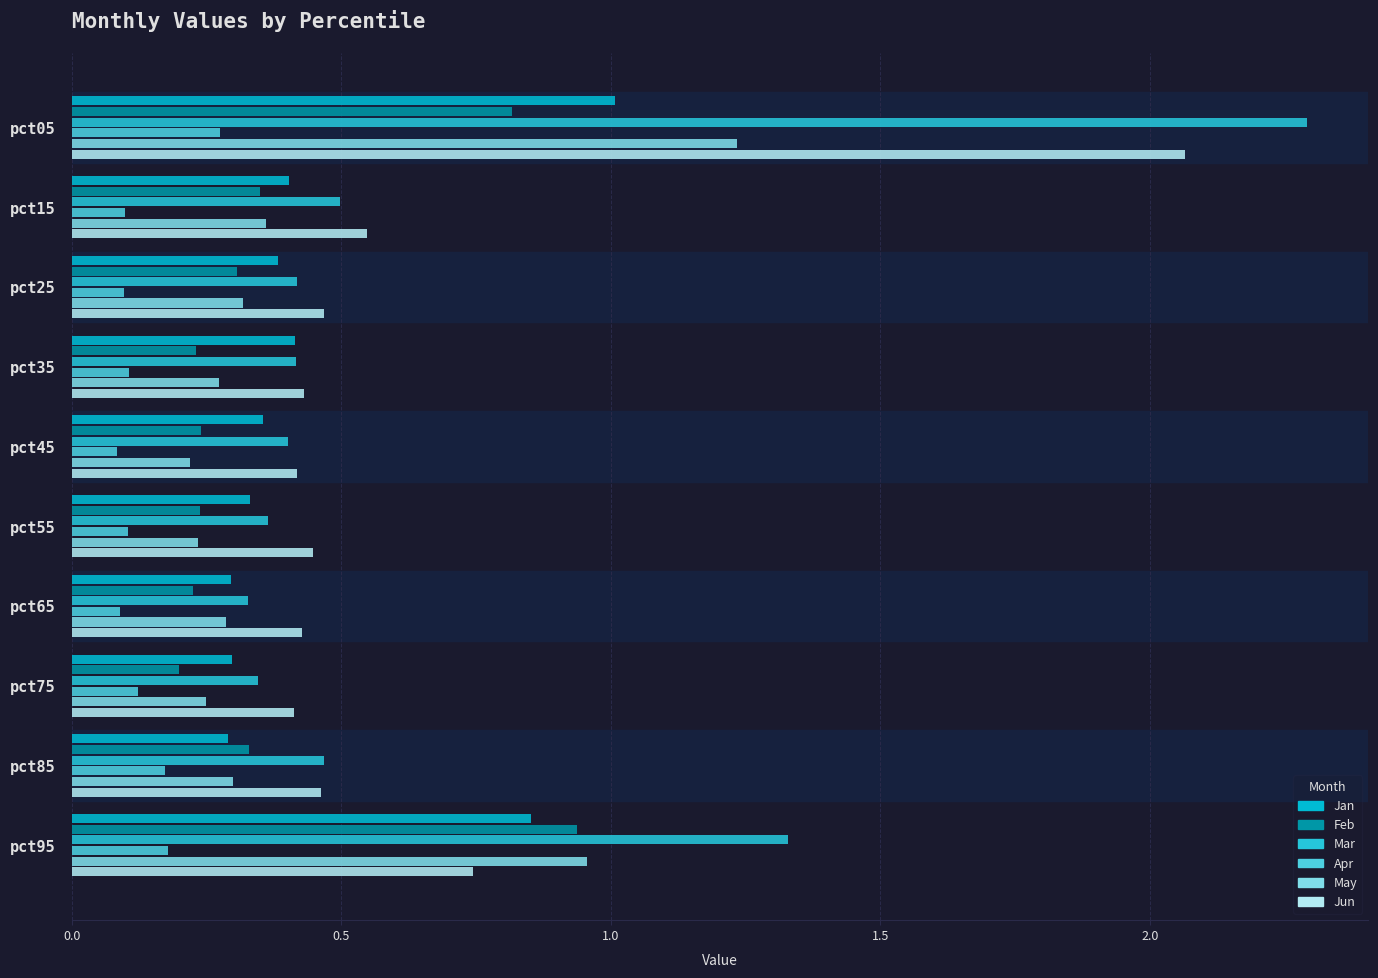

How many data points does each series have?

10